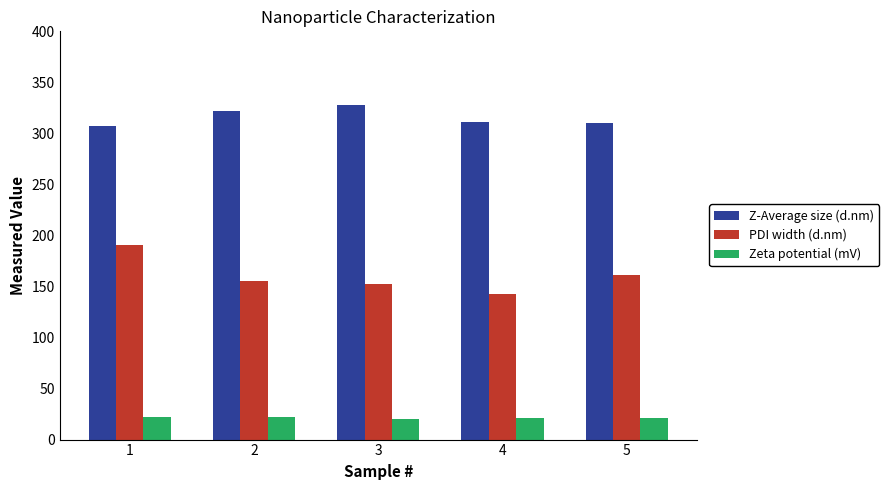

What is the smallest value displayed?

20.1